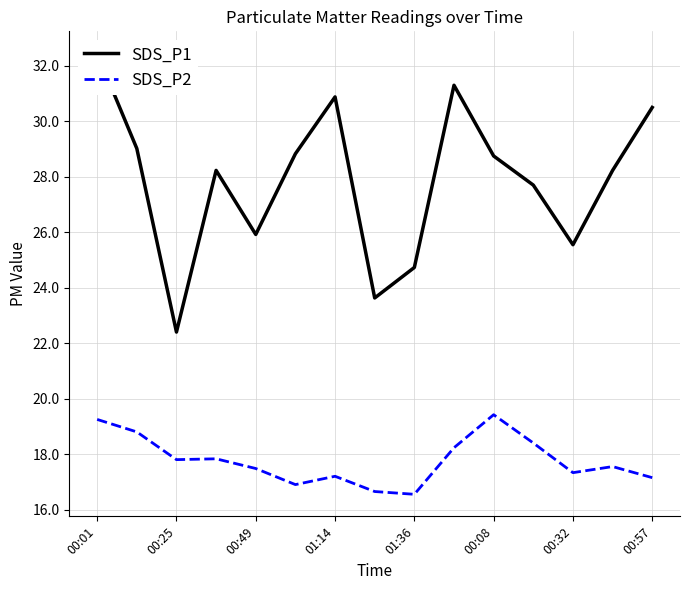

Which series has the largest total across all categories?

SDS_P1